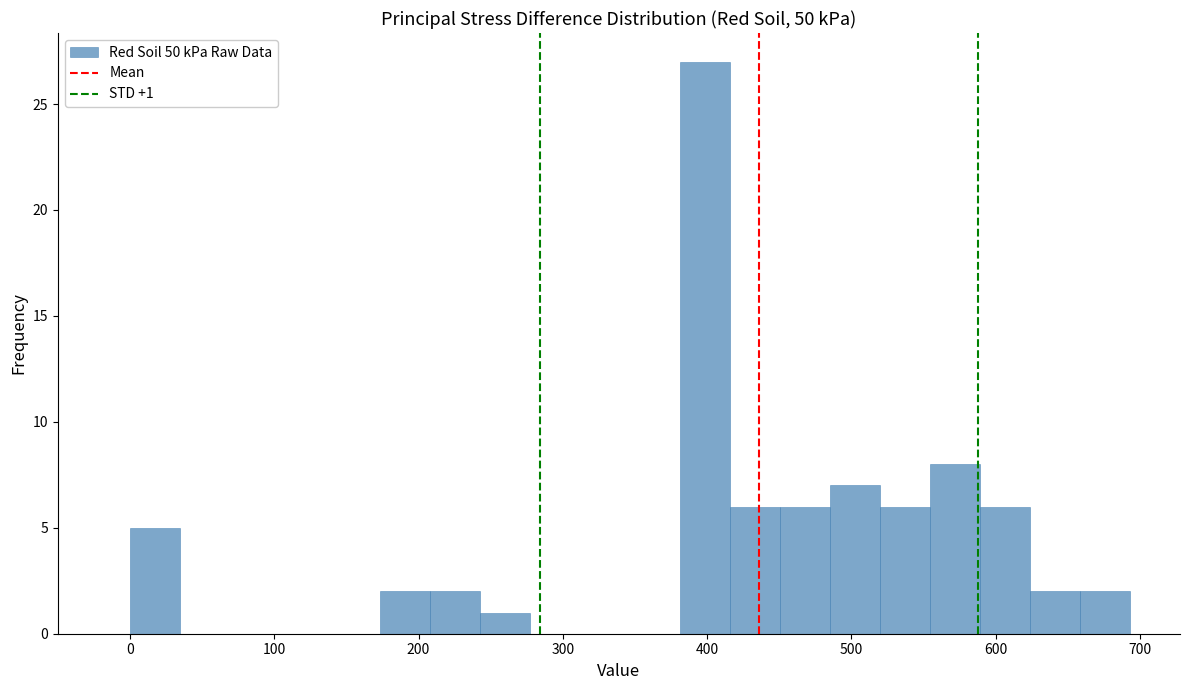

Read against the x-axis, roughly where is the centre of the tallest bar?

400